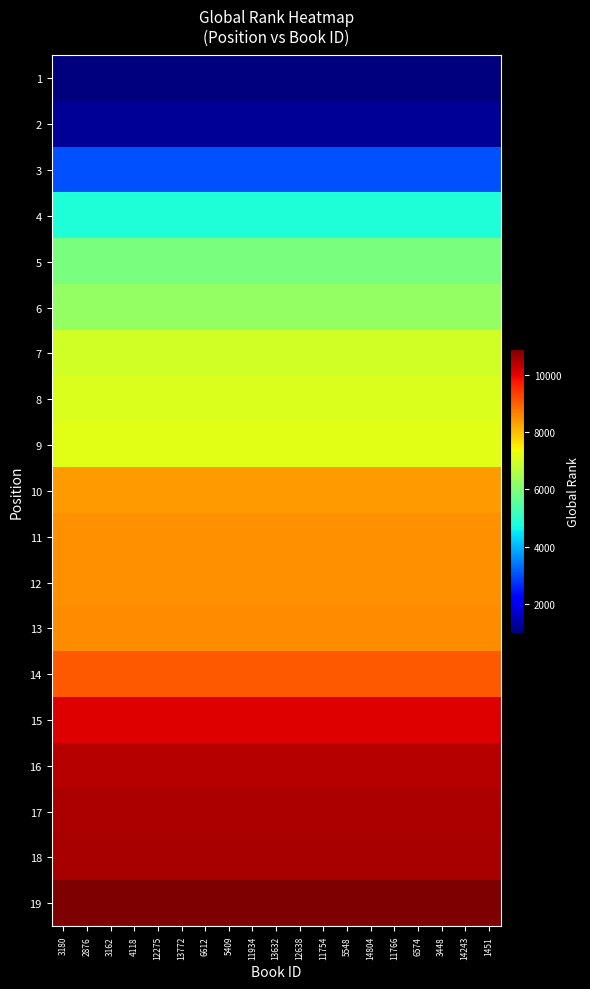

Which series changed the most between 3162 and 13772?

1